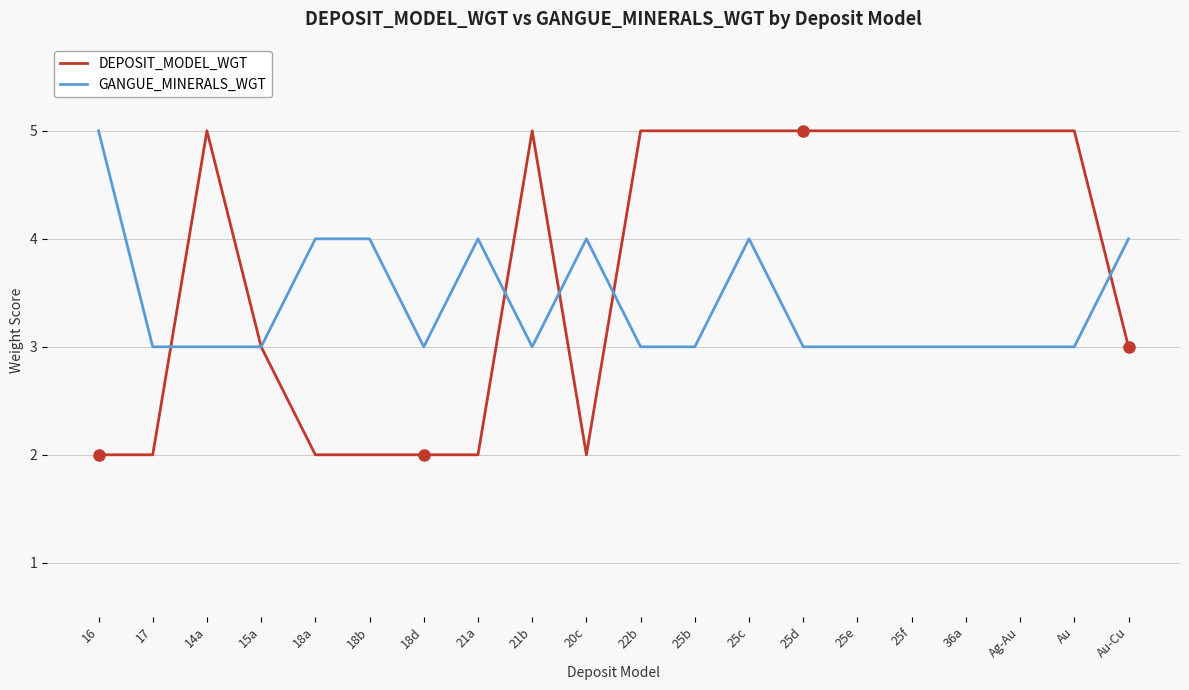

Reading left to right, list all the values displayed in this chart.

DEPOSIT_MODEL_WGT: 16=2	17=2	14a=5	15a=3	18a=2	18b=2	18d=2	21a=2	21b=5	20c=2	22b=5	25b=5	25c=5	25d=5	25e=5	25f=5	36a=5	Ag-Au=5	Au=5	Au-Cu=3
GANGUE_MINERALS_WGT: 16=5	17=3	14a=3	15a=3	18a=4	18b=4	18d=3	21a=4	21b=3	20c=4	22b=3	25b=3	25c=4	25d=3	25e=3	25f=3	36a=3	Ag-Au=3	Au=3	Au-Cu=4